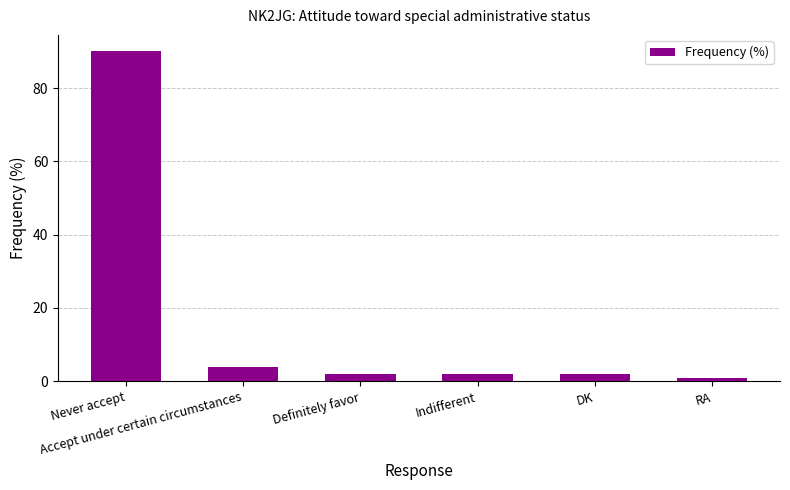

Are the bars horizontal?

No